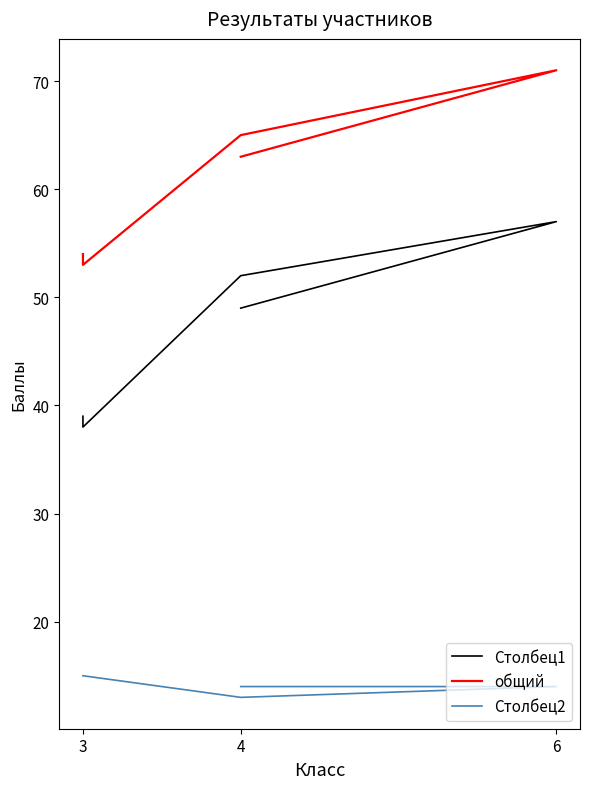

What is the maximum value shown in the chart?

71